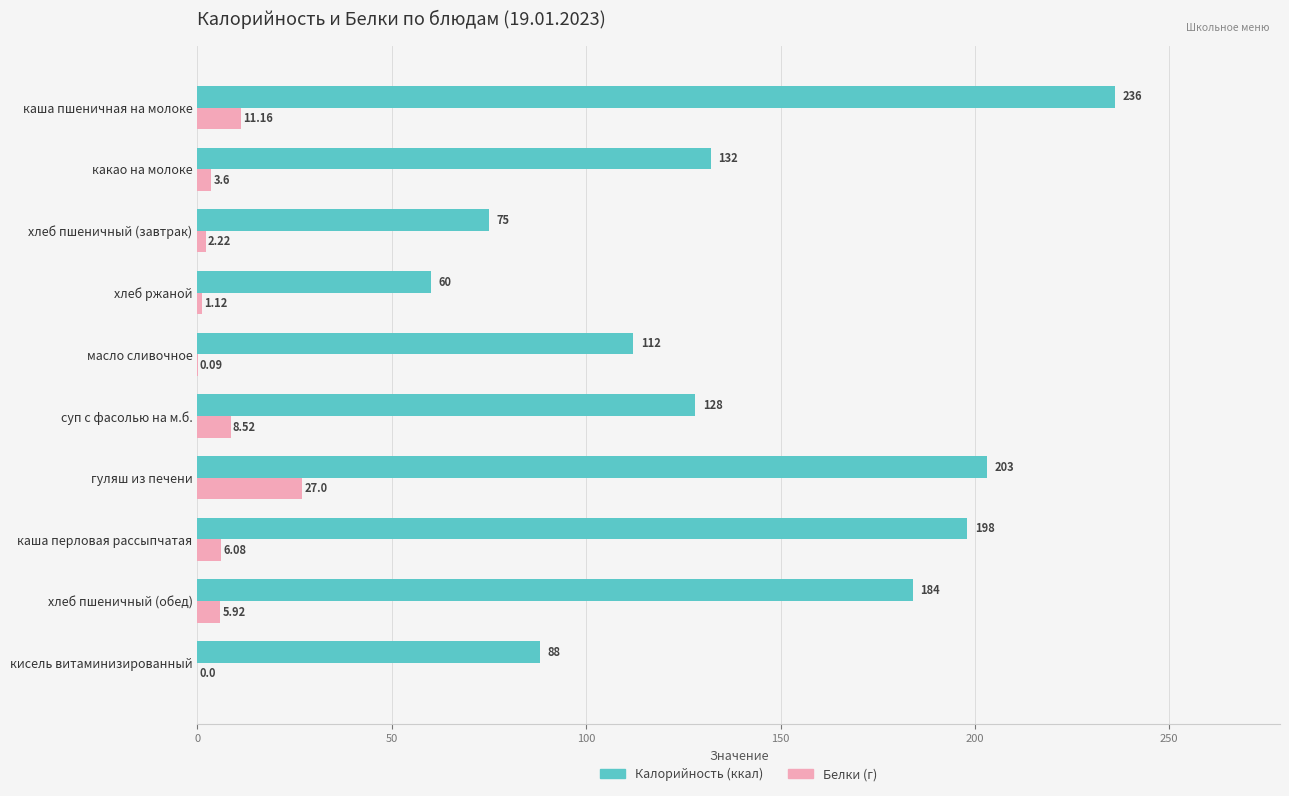

What is the value of the Калорийность bar at the 2nd from the left?

132.0